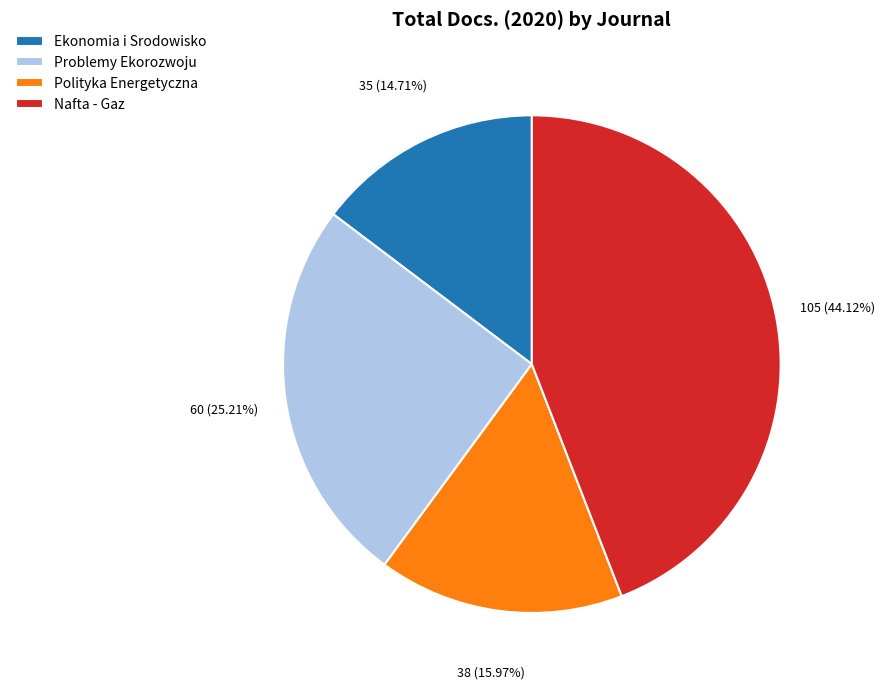

Does any single category account for the majority?

No